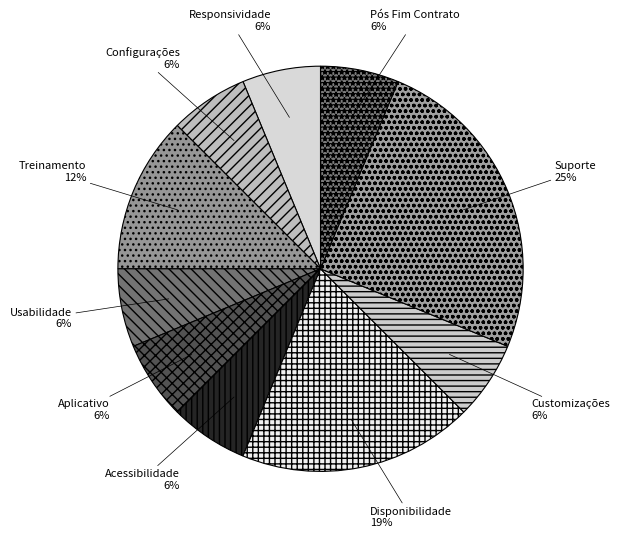

To the nearest percent, what percentage of the pie is Acessibilidade?

6%